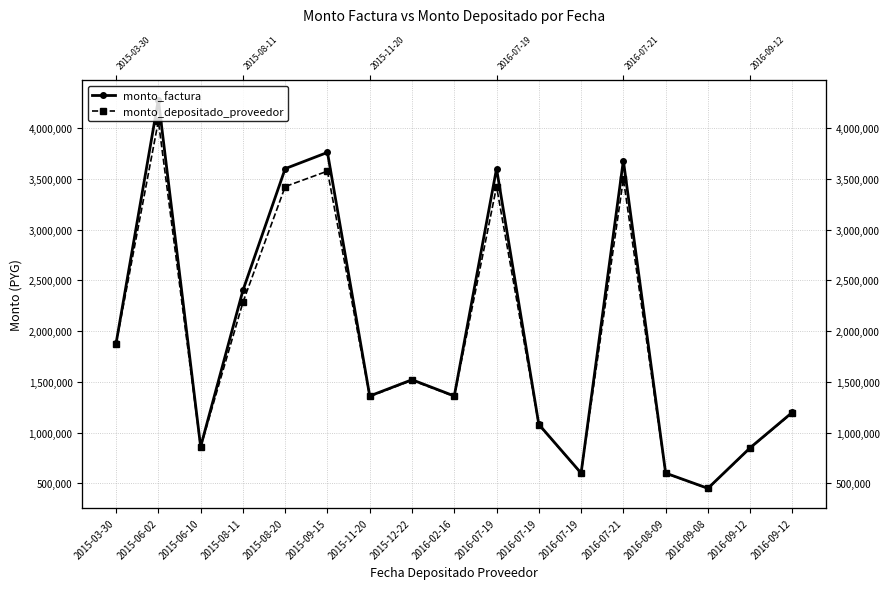

What is the value of the monto_factura point at the 5th from the left?

3600000